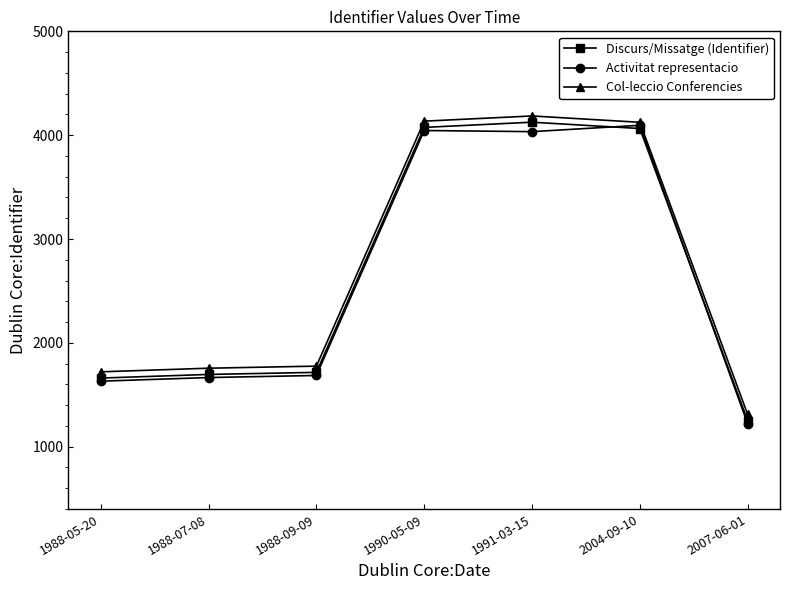

What is the difference between the maximum and minimum values in the Activitat representacio series?

2874